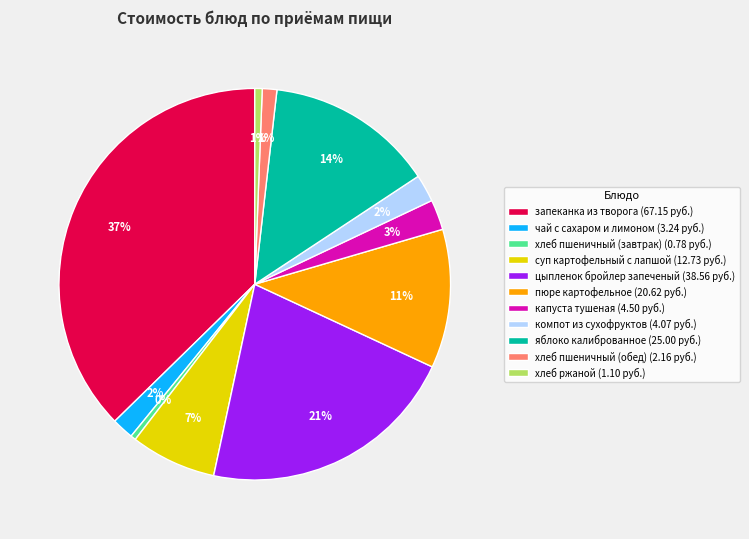

Approximately how many times larger is the value at суп картофельный с лапшой (12.73 руб.) compared to пюре картофельное (20.62 руб.)?

0.6